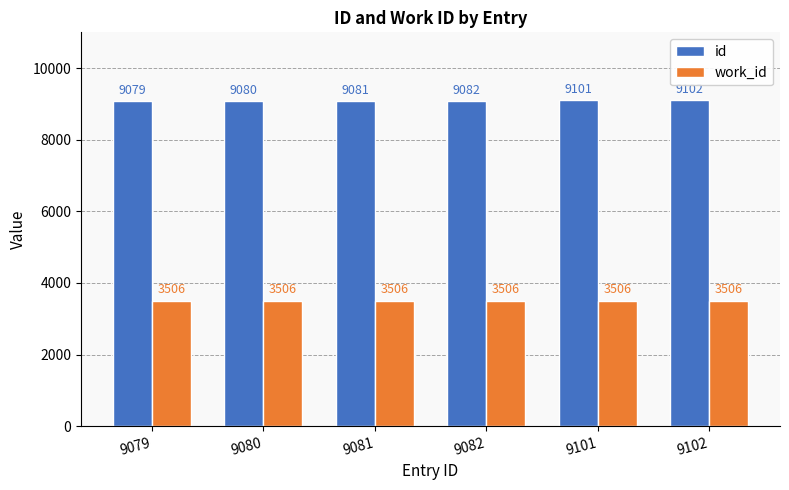

At 9080, list the series in order from smallest to largest.

work_id, id